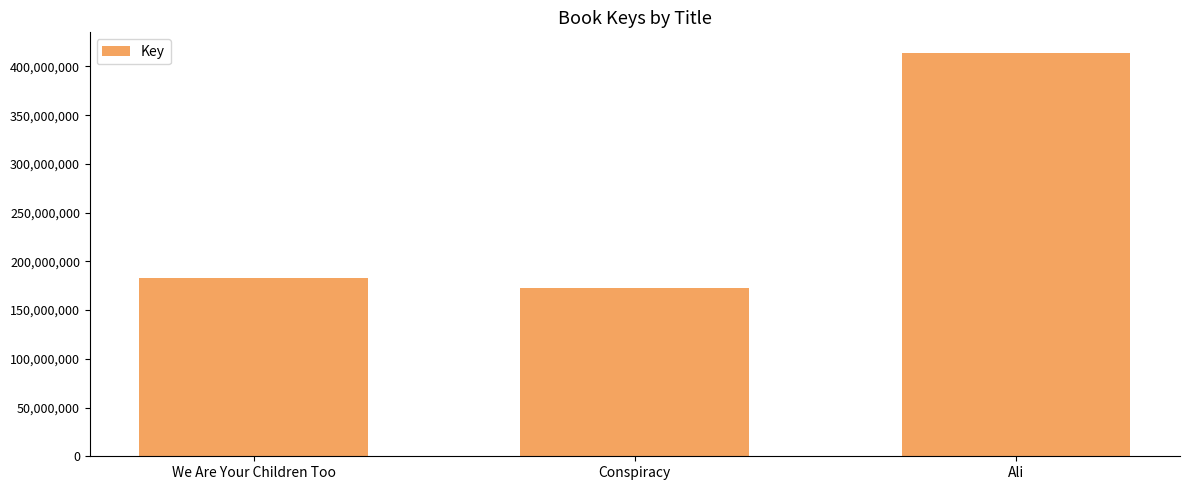

Rank the categories by value from lowest to highest.

Conspiracy, We Are Your Children Too, Ali